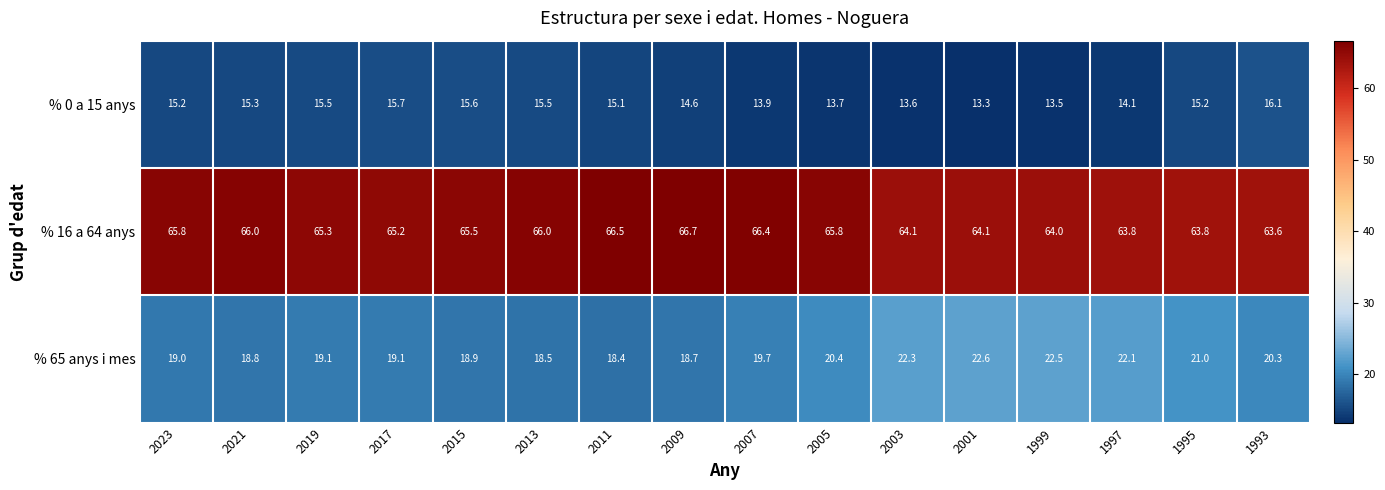

Between 2013 and 1995, which series saw the biggest shift?

% 65 anys i mes